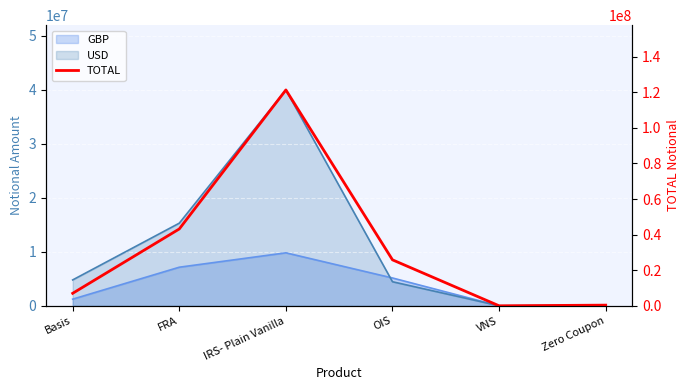

Is it true that the value at Basis is 10689310?

False